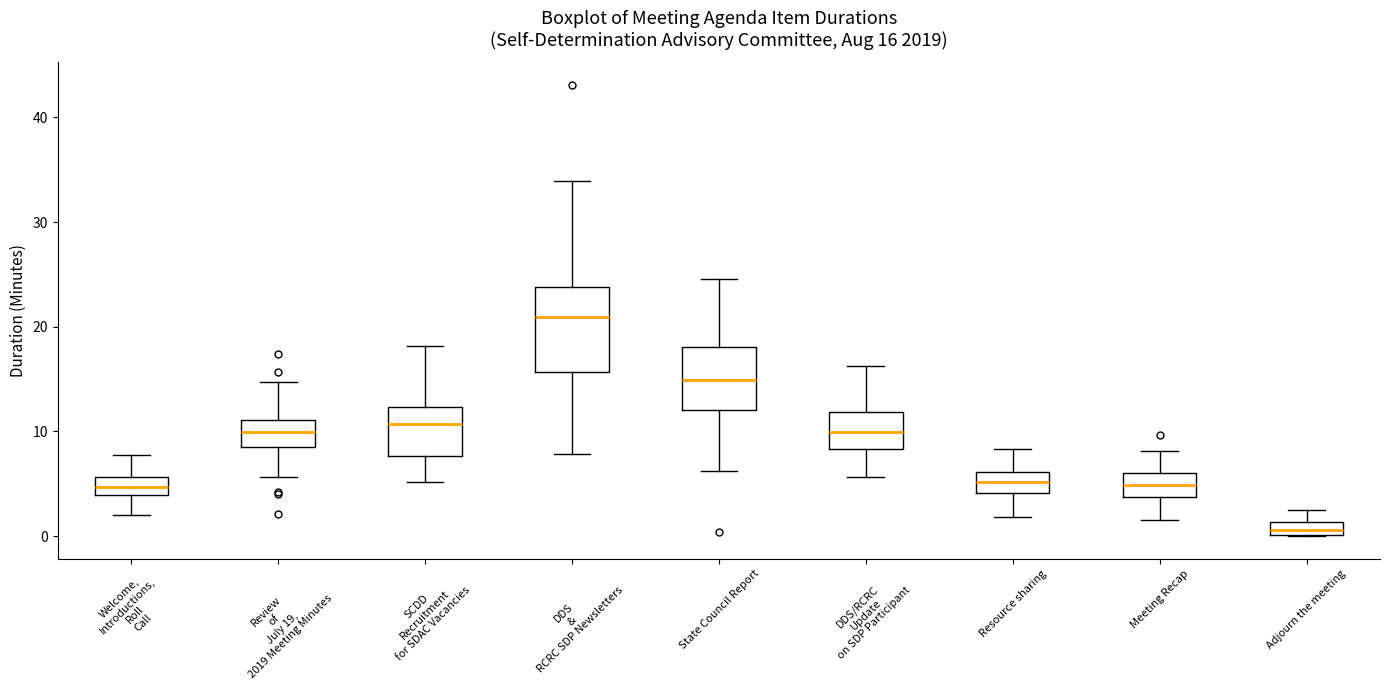

Which box has the highest median line?

DDS & RCRC SDP Newsletters